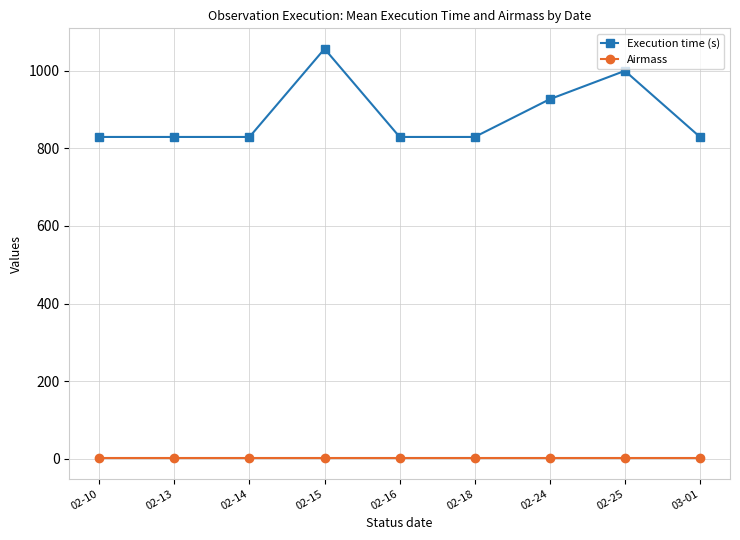

What is the sum of all Execution time (s) values?

7955.5